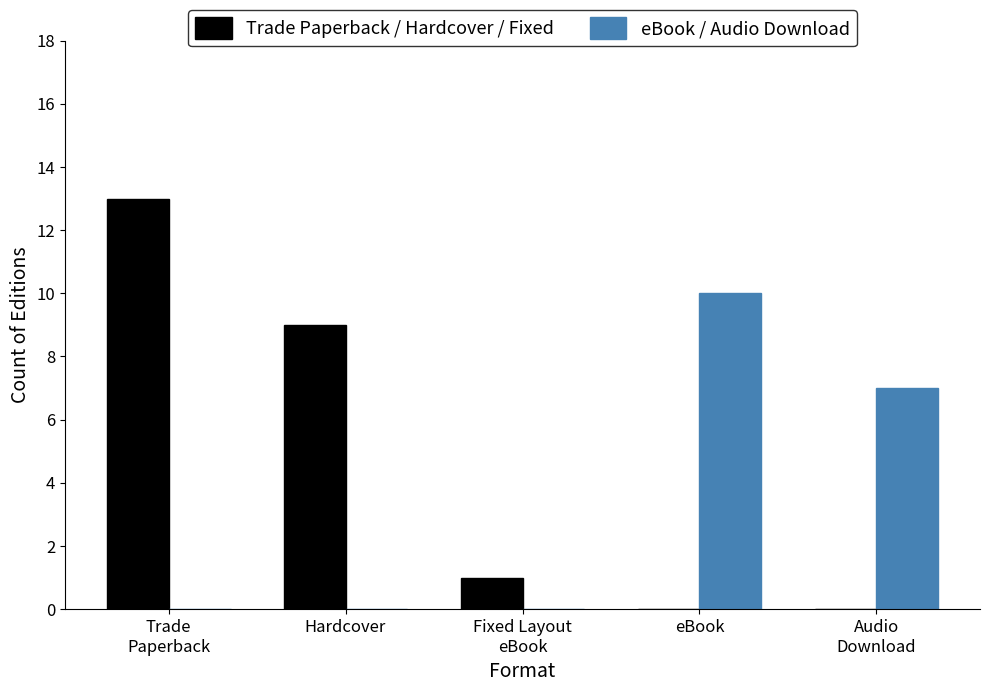

What is the sum of the Trade Paperback / Hardcover / Fixed values at Trade
Paperback and Audio
Download?

13